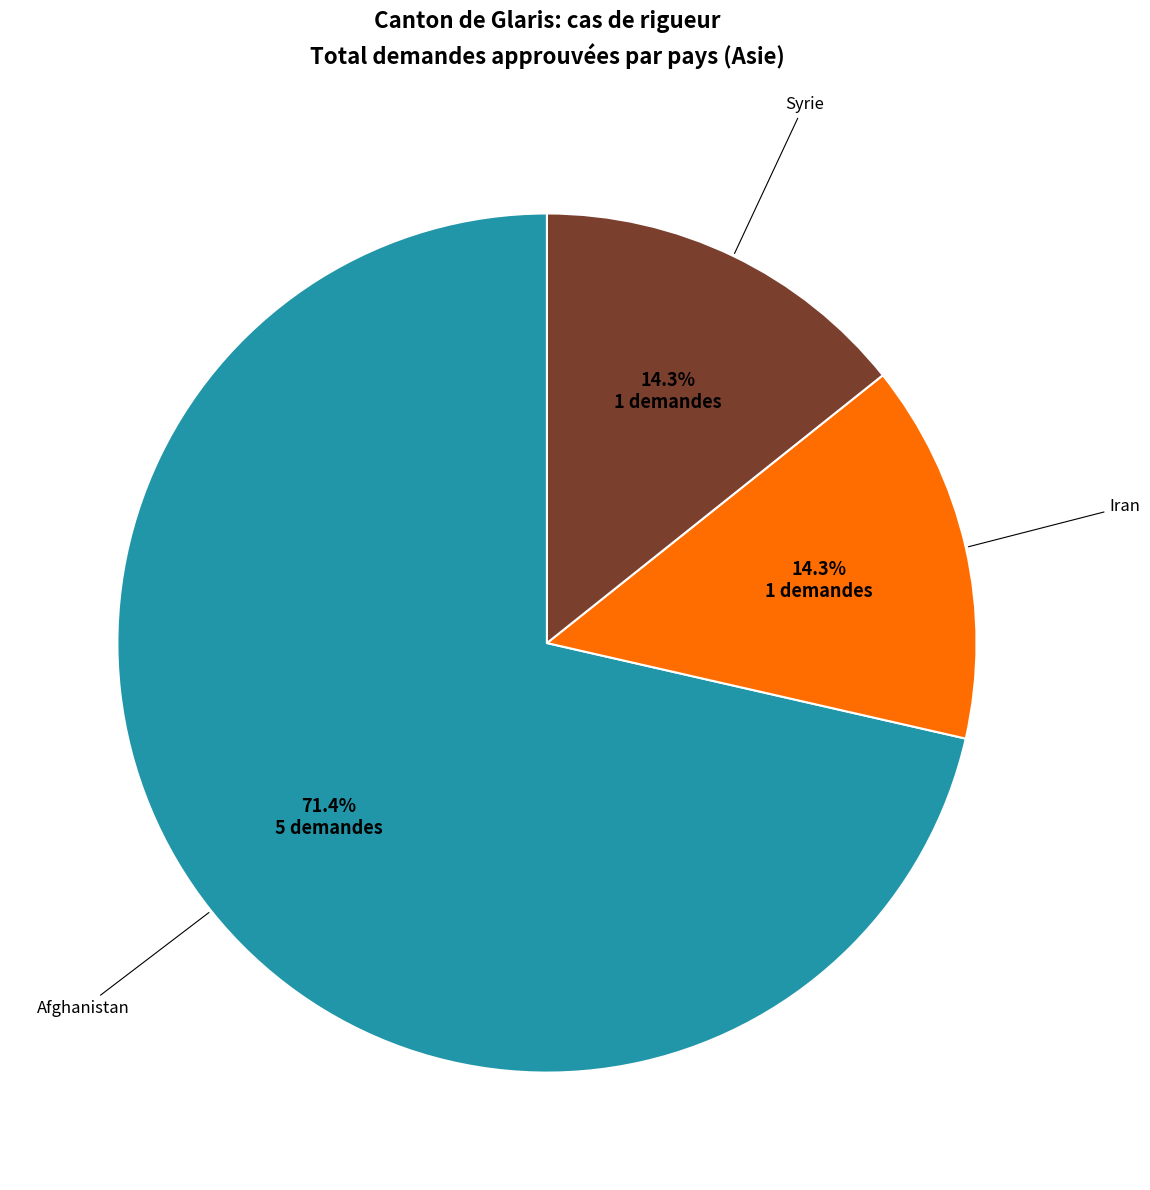

To the nearest percent, what portion does Afghanistan represent?

71%